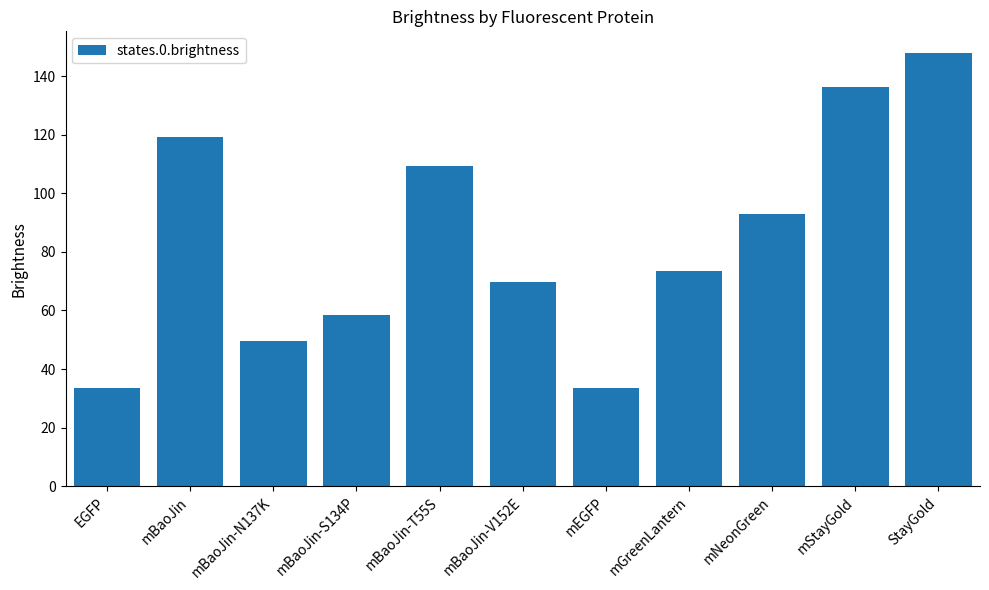

What position from the right is mBaoJin-S134P?

8